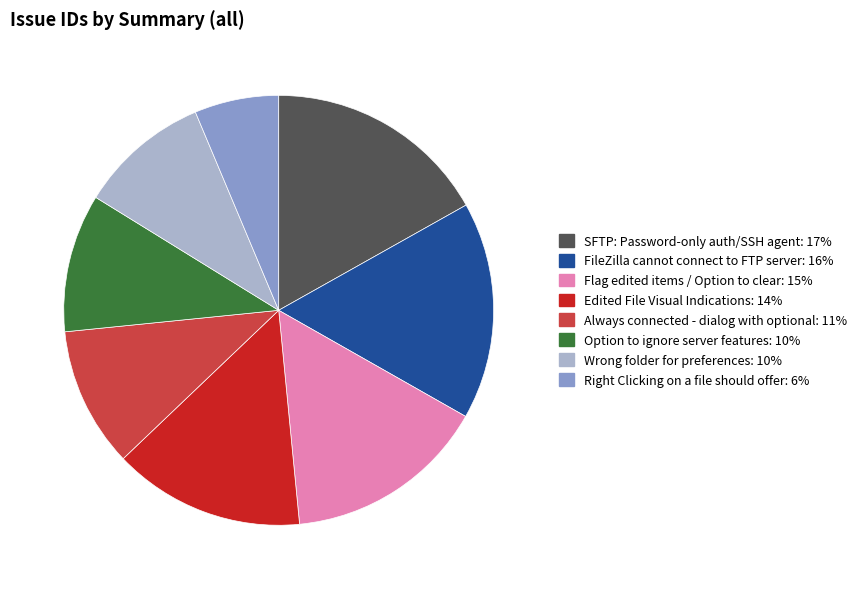

Which has a higher value, Edited File Visual Indications or FileZilla cannot connect to FTP server?

FileZilla cannot connect to FTP server